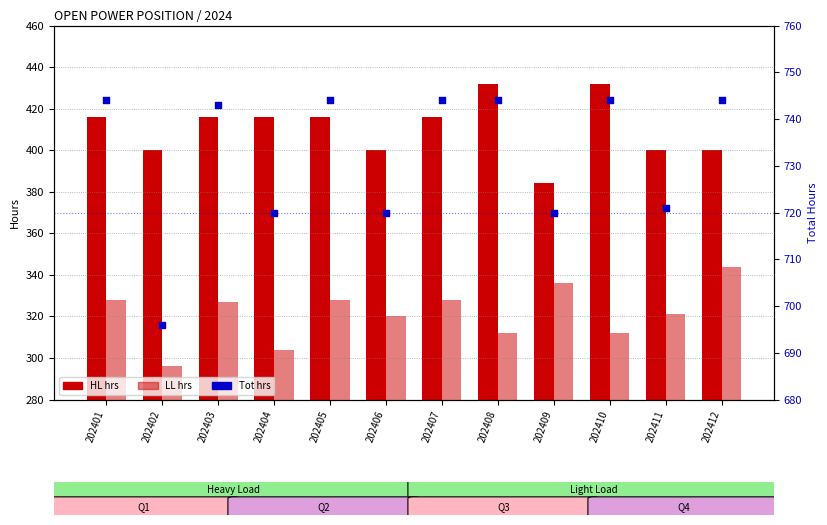

Which series has the largest total across all categories?

Tot hrs